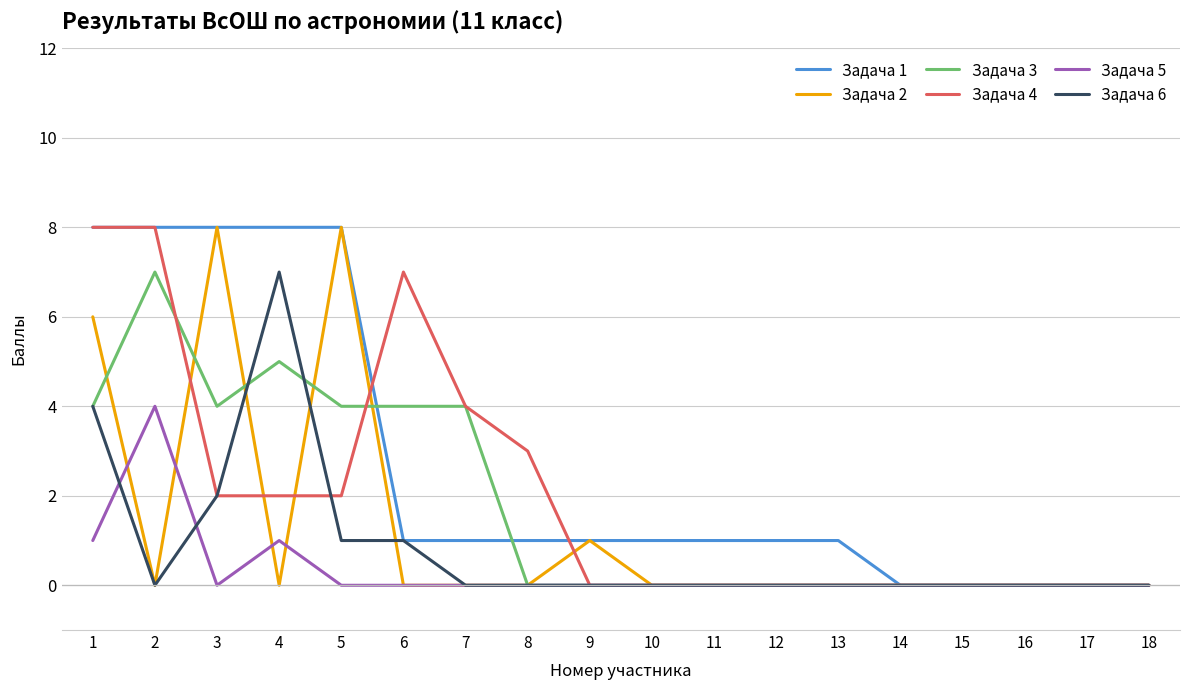

The value of Задача 2 at 10 is -3. True or false?

False